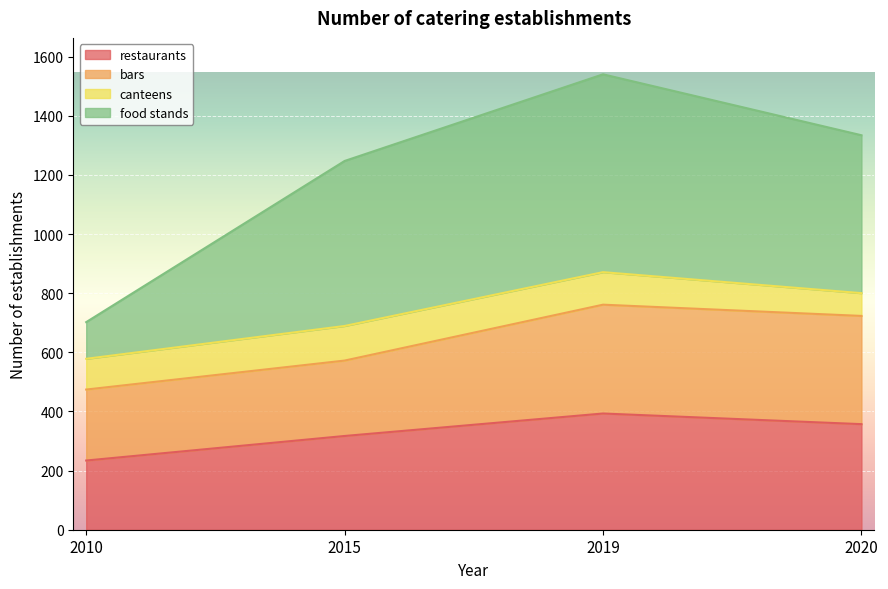

True or false: restaurants has a value of 69 at 2010.

False